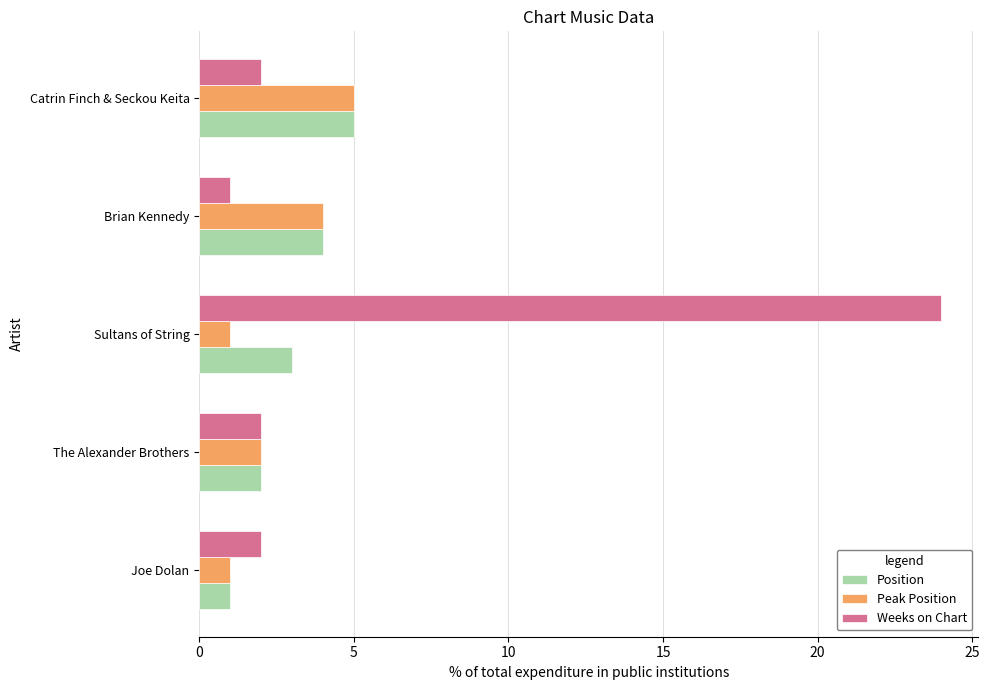

At which category is the sum across all series the highest?

Sultans of String